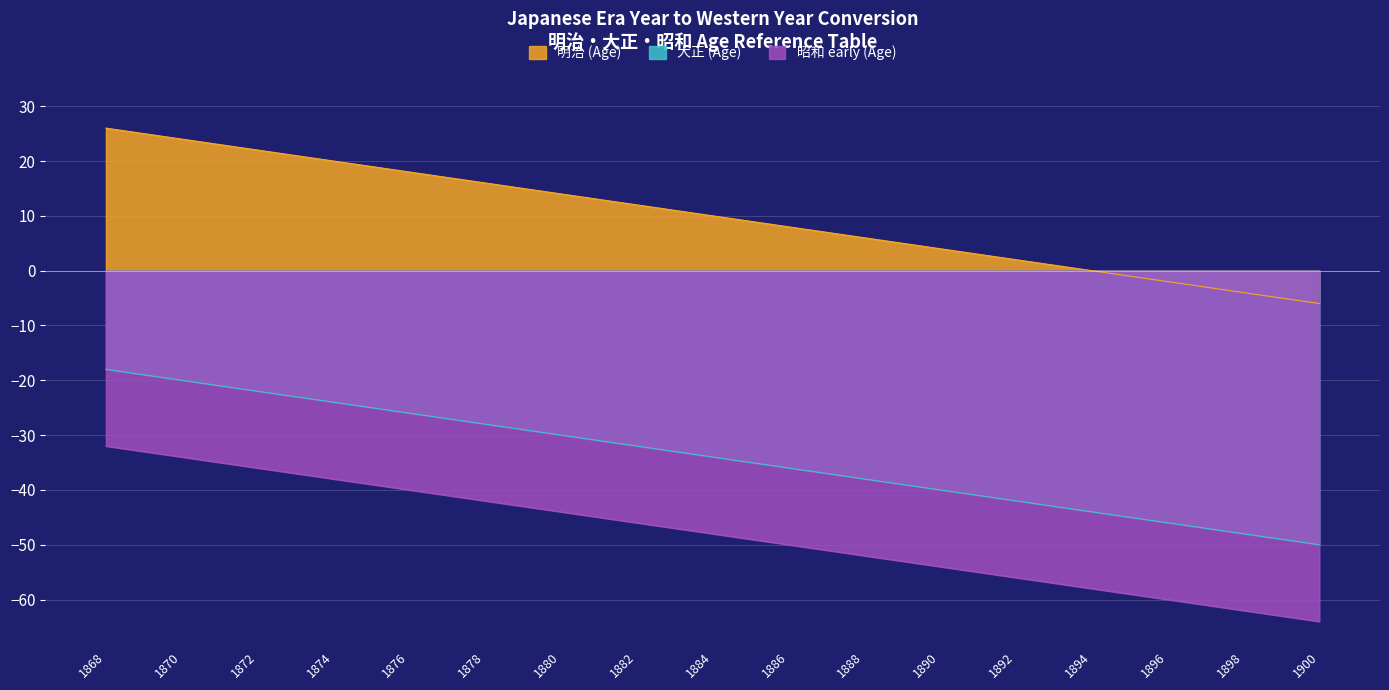

True or false: 大正 (Age) and 昭和 early (Age) cross at least once.

False